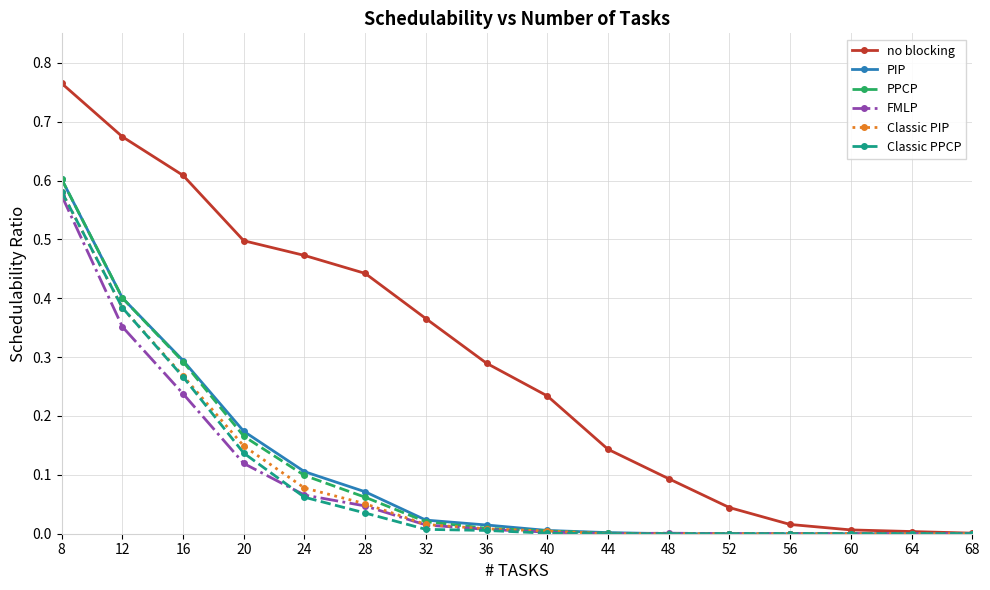

True or false: PIP has a value of 0.4 at 12.

True